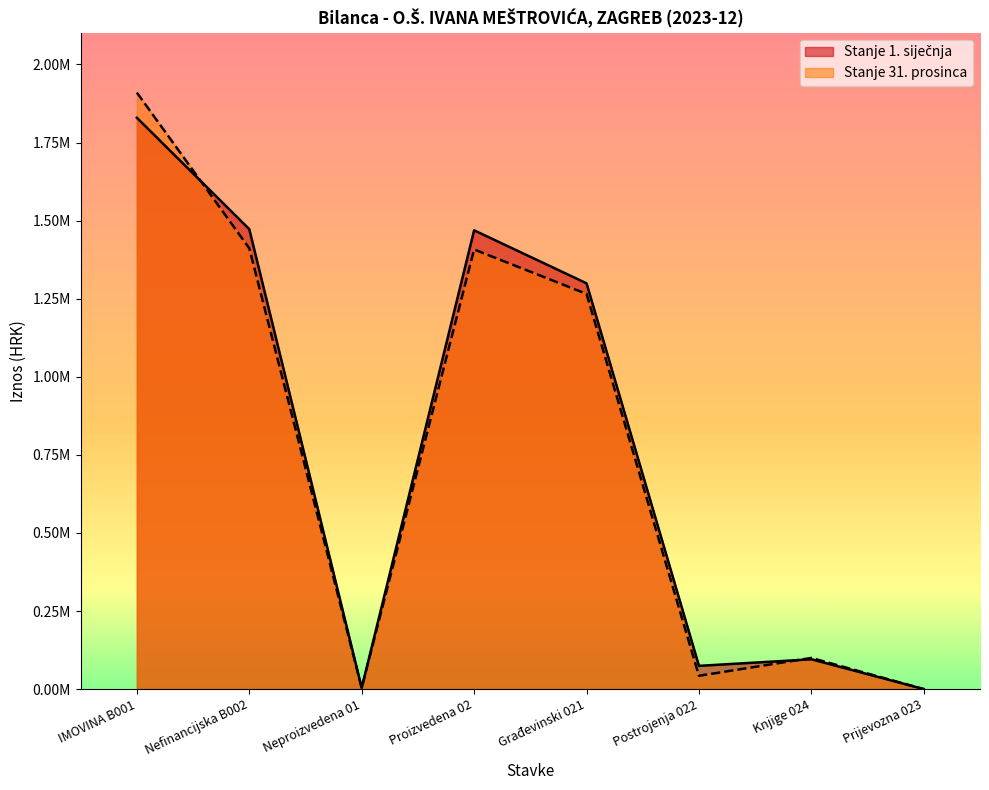

What is the label of the 5th point from the right?

Proizvedena 02